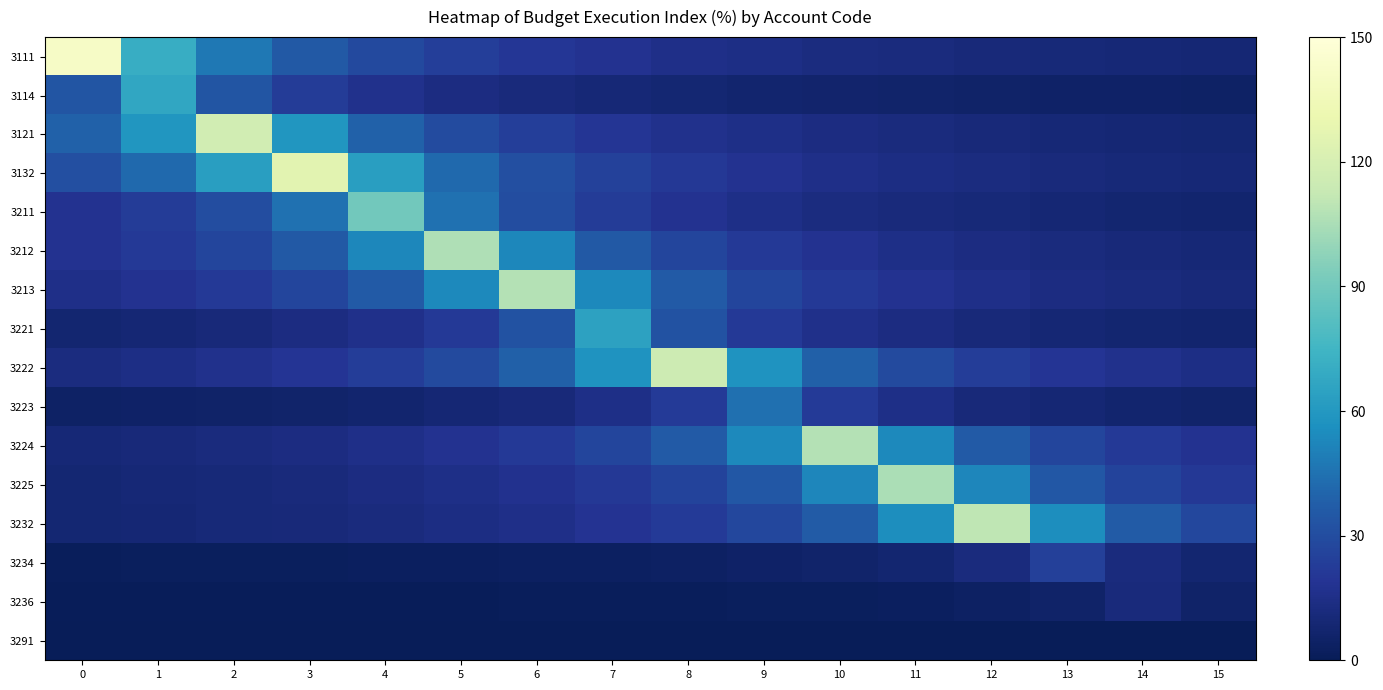

Between 13 and 14, which is larger?

13